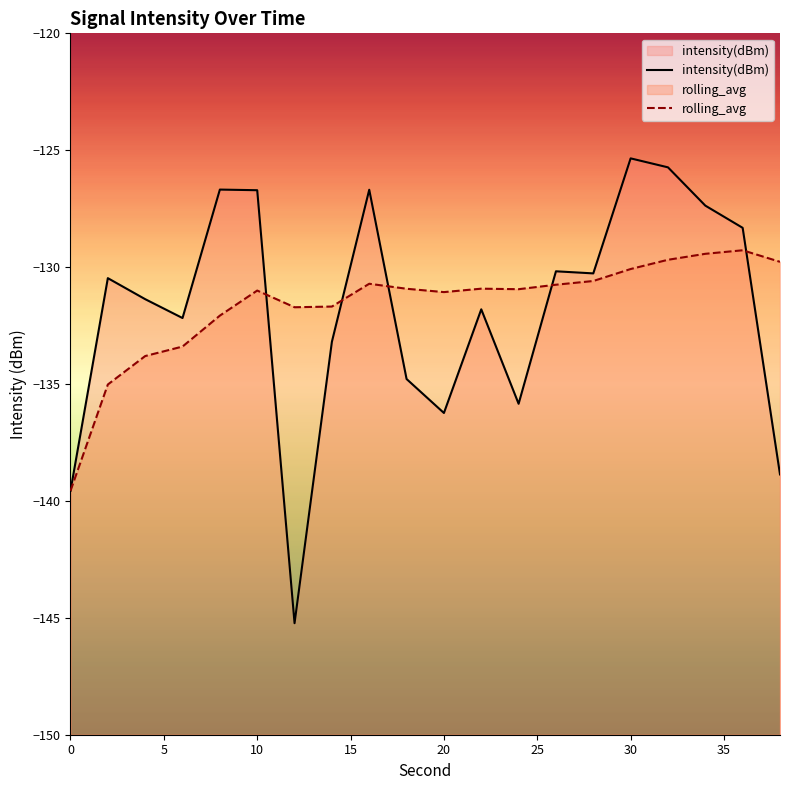

In intensity(dBm), how many points are lower than both neighbors (excluding endpoints)?

5